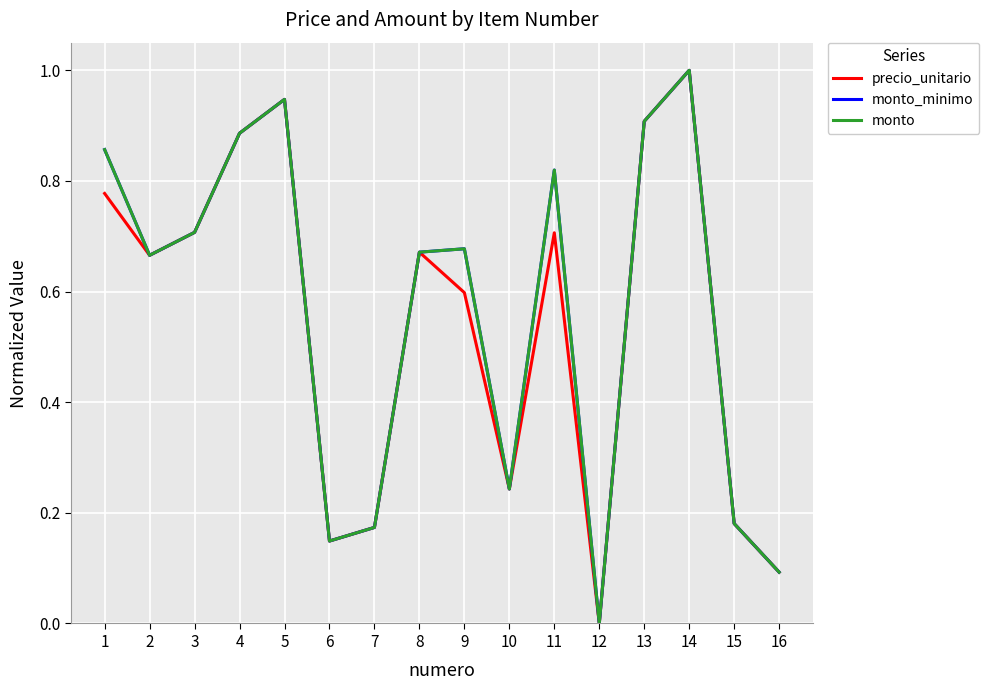

Rank the categories by monto_minimo value from highest to lowest.

14, 5, 13, 4, 1, 11, 3, 9, 8, 2, 10, 15, 7, 6, 16, 12